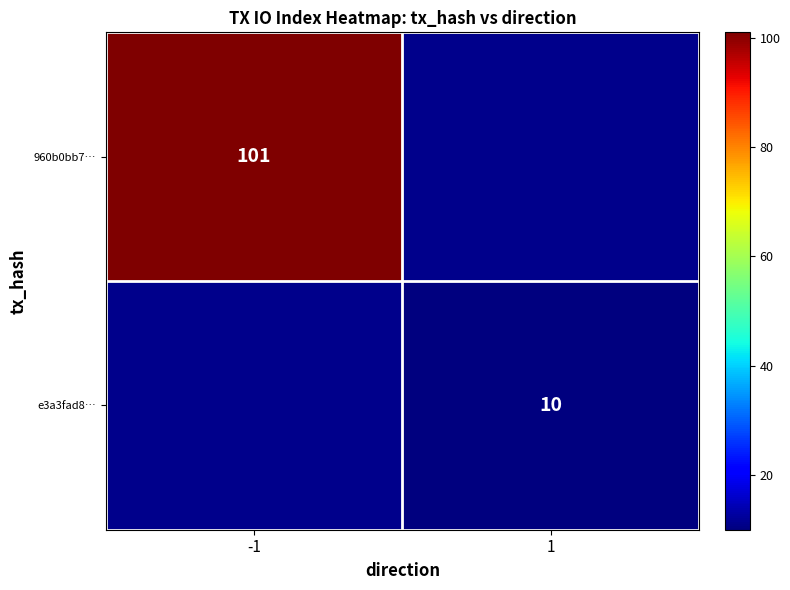

Is the value of 960b0bb7… at -1 greater than the value of e3a3fad8… at 1?

Yes